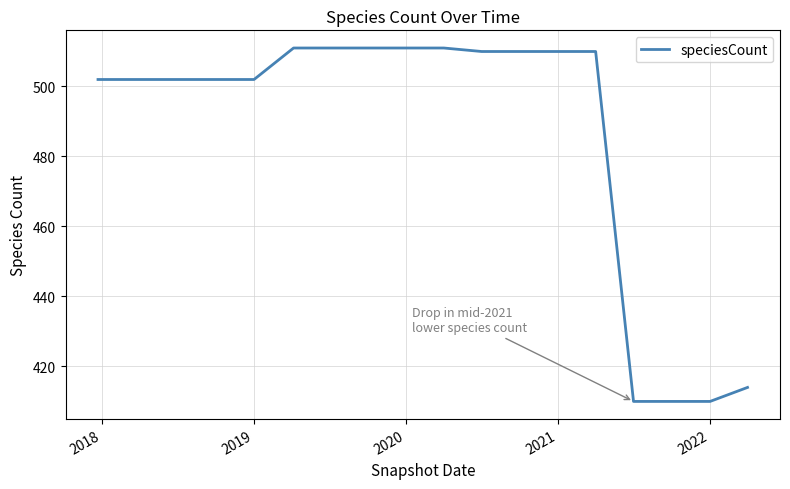

Does the chart display data point markers on the line(s)?

No